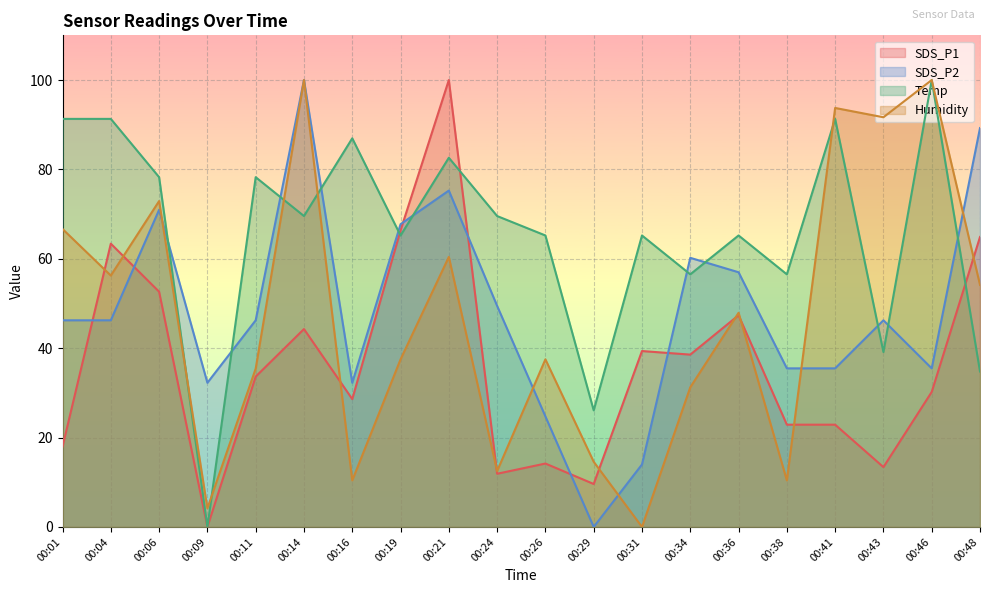

What is the difference between the second highest and second lowest values in the SDS_P1 series?

56.8